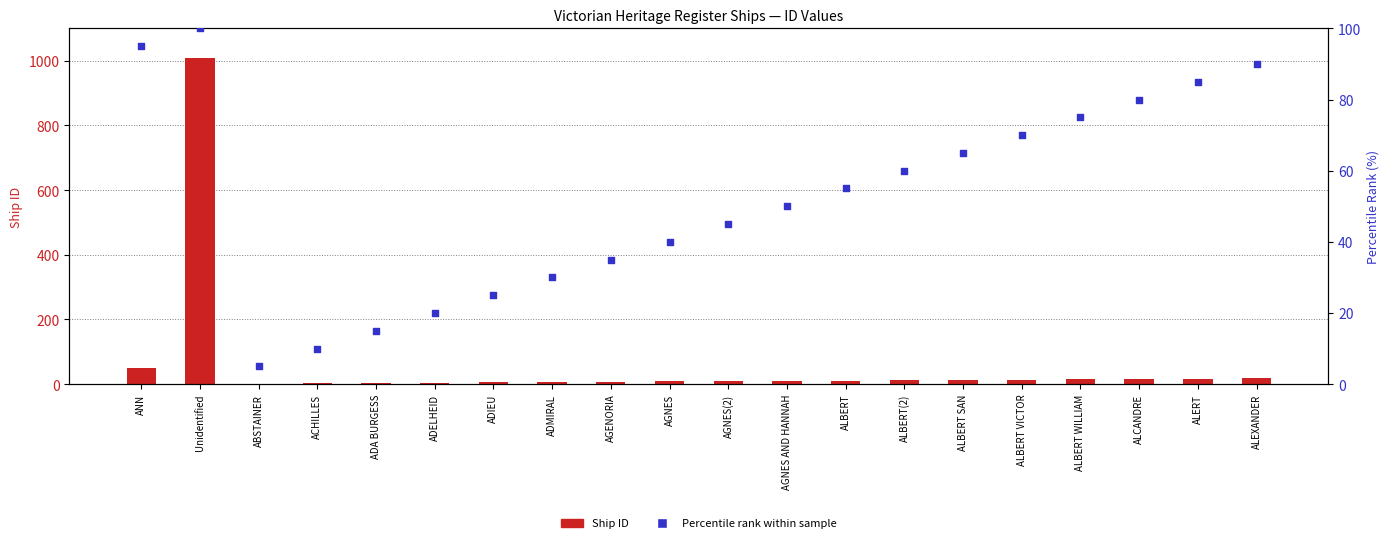

Which series contains the highest Y value?

Ship ID